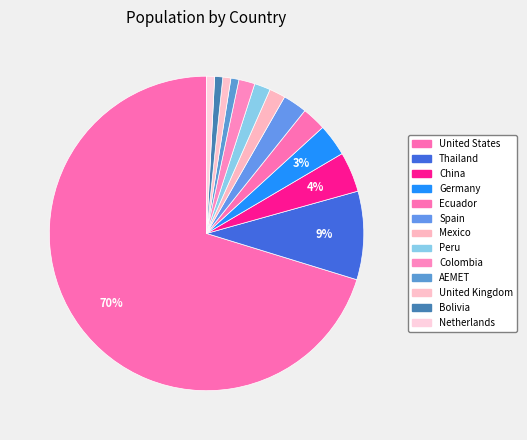

Which slice represents more than half of the pie?

United States